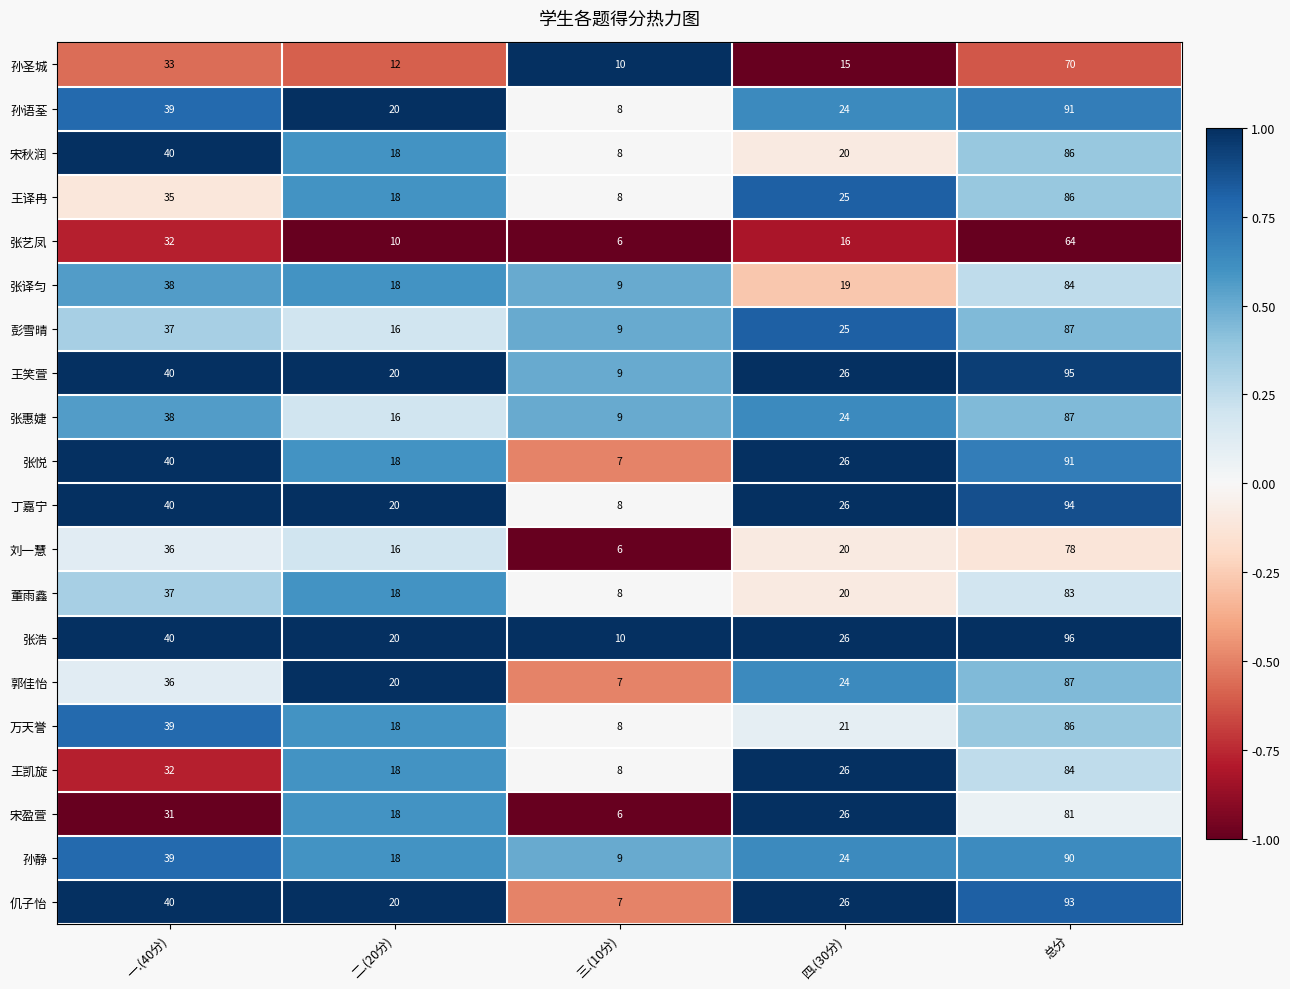

List the labels in order of 张悦 value, largest first.

总分, 一.(40分), 四.(30分), 二.(20分), 三.(10分)